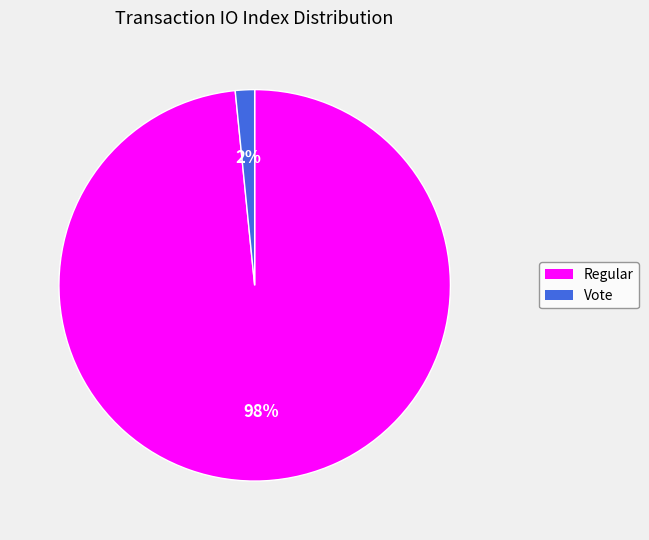

To the nearest percent, what is the average slice percentage?

50%